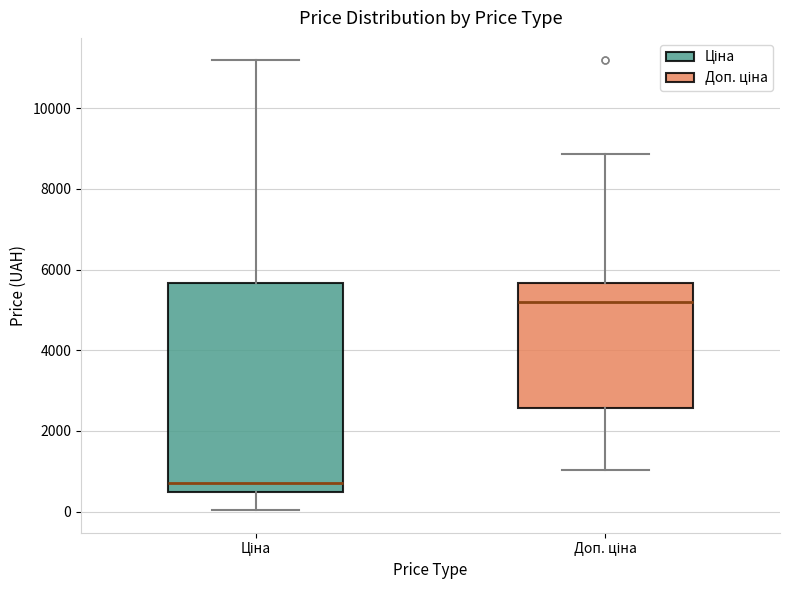

Reading left to right, read every box against the y-axis: the position of its median line, the range the box covers, and the ends of its whiskers. The values are not printed on the chart, so give them approximately, as read against the axis.

Ціна: median 600, box 400 to 5600, whiskers 0 to 11200
Доп. ціна: median 5200, box 2600 to 5600, whiskers 1000 to 8800